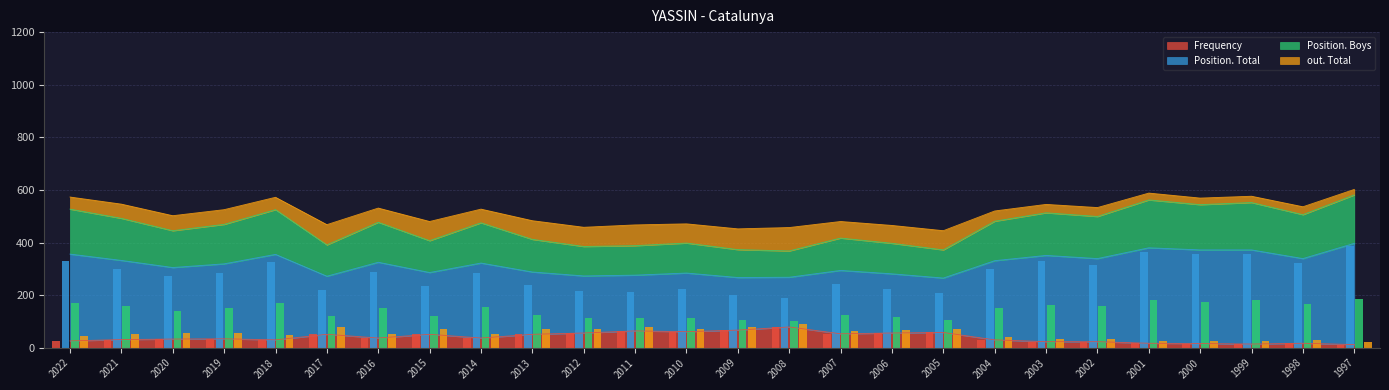

The Frequency series shows 79 at 2008. True or false?

True